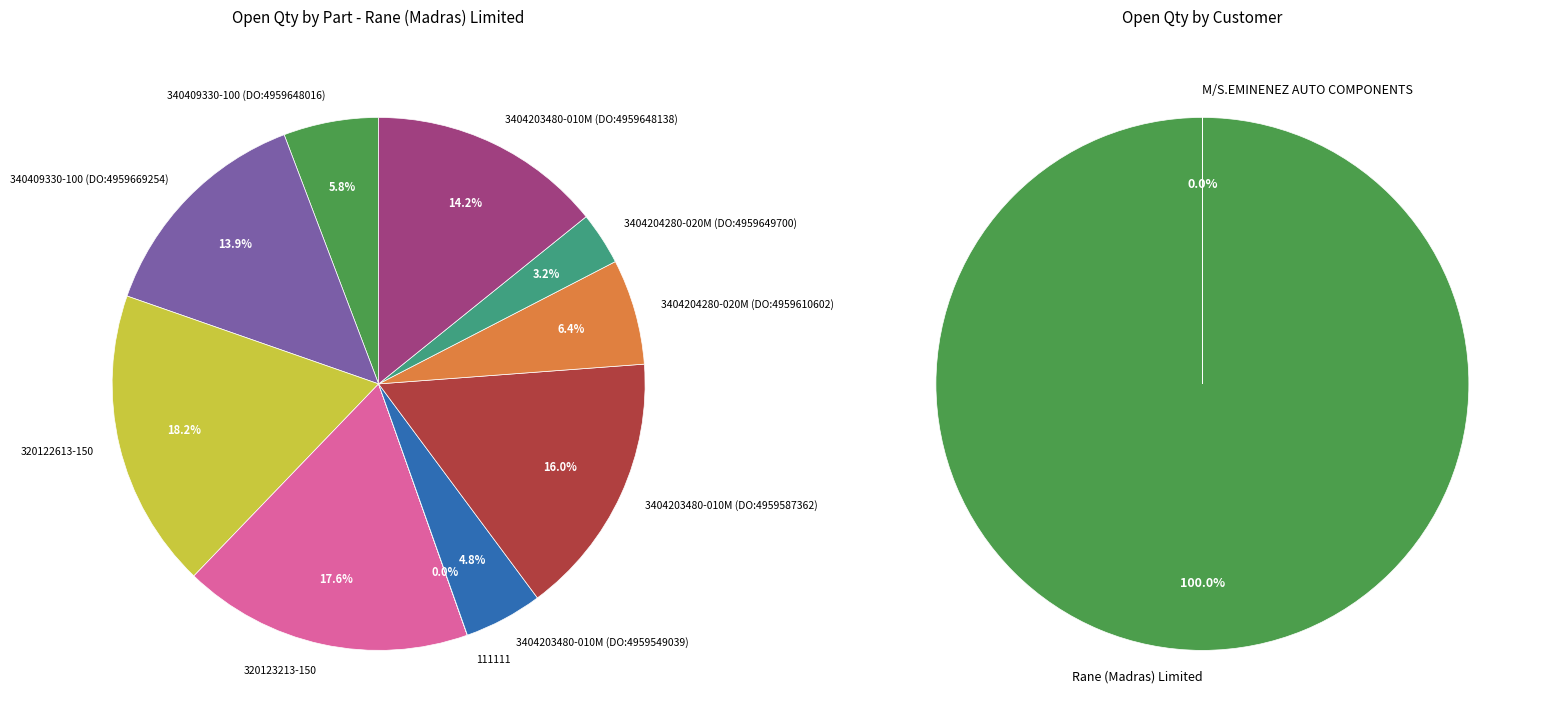

To the nearest percent, what is the combined percentage of 340409330-100 (DO:4959648016) and 3404203480-010M (DO:4959648138)?

20%